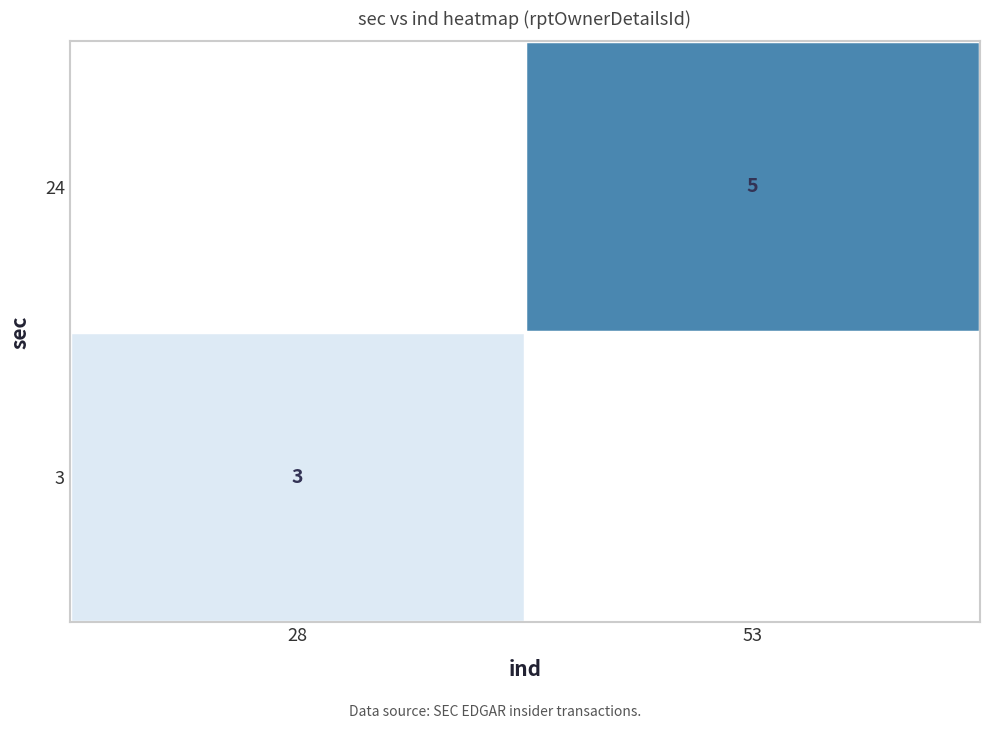

The 24 series shows 5 at 53. True or false?

True